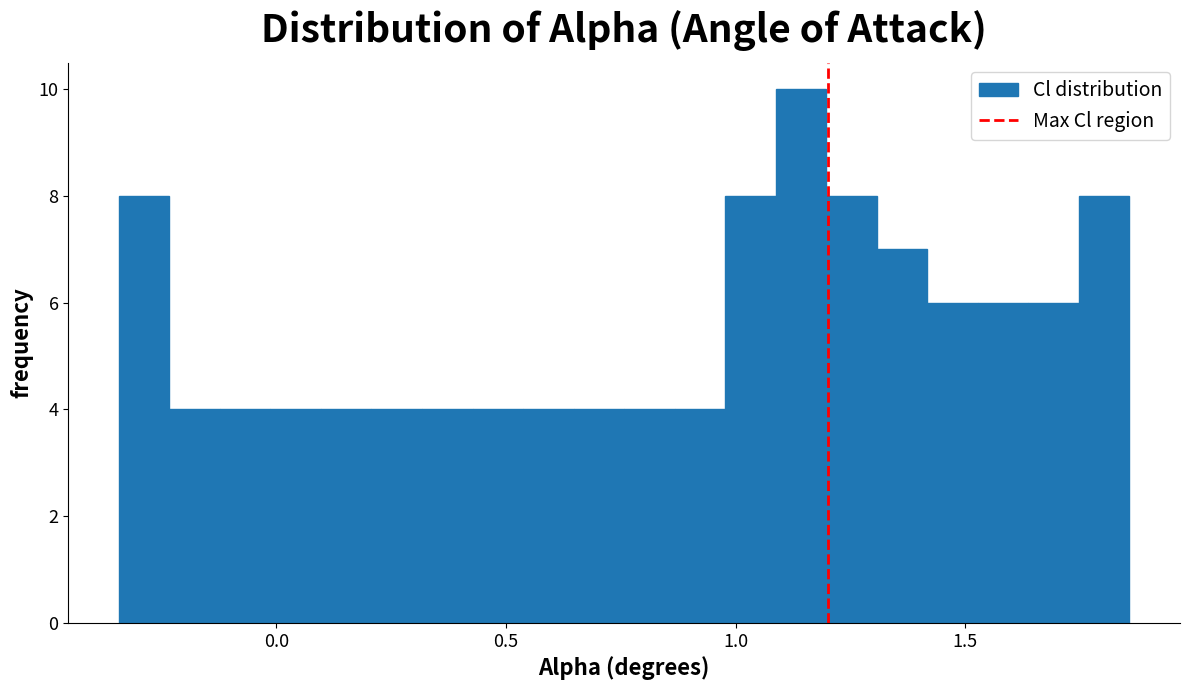

Read against the x-axis, roughly where is the centre of the tallest bar?

1.15